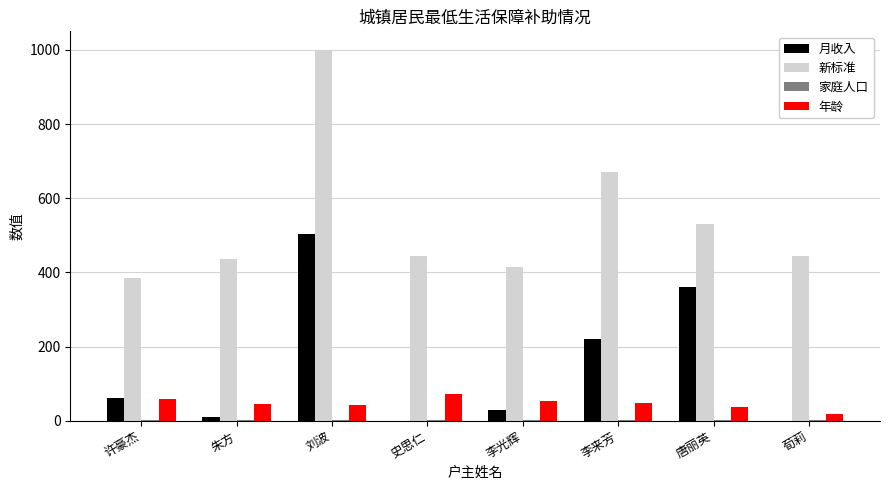

Does the chart contain stacked bars?

No